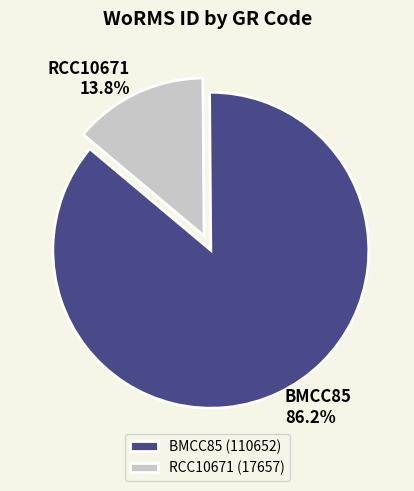

To the nearest percent, what percentage of the pie is BMCC85?

86%